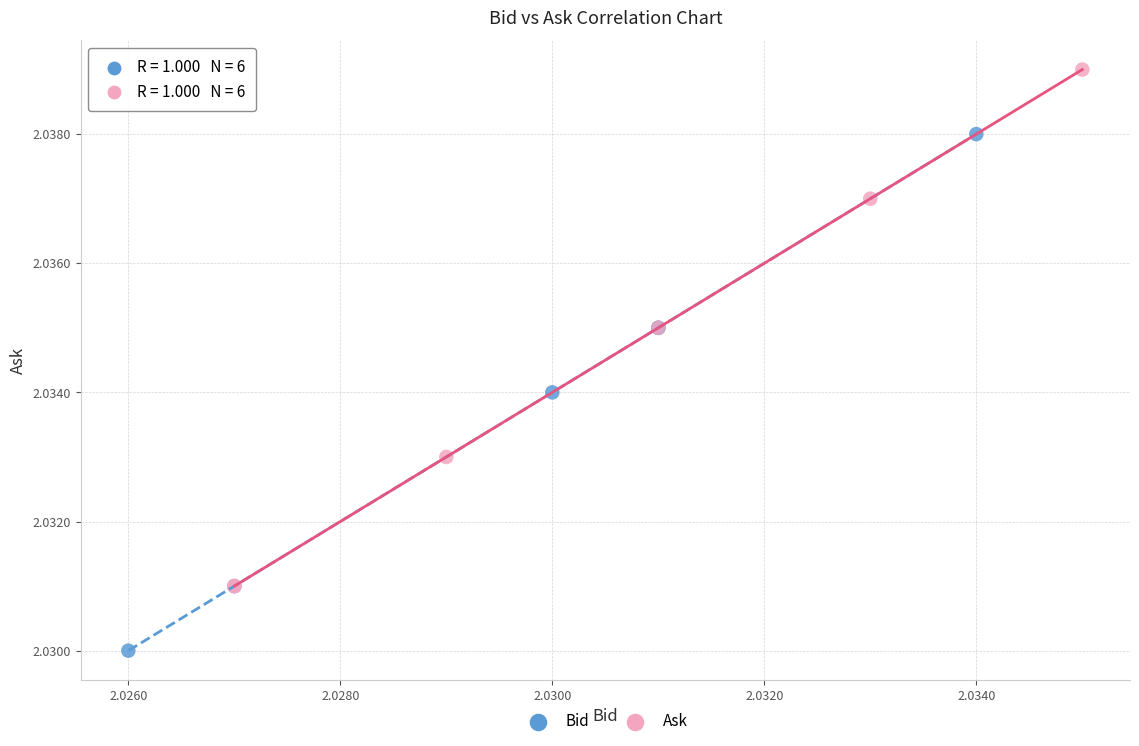

Which series contains the lowest Y value?

Bid